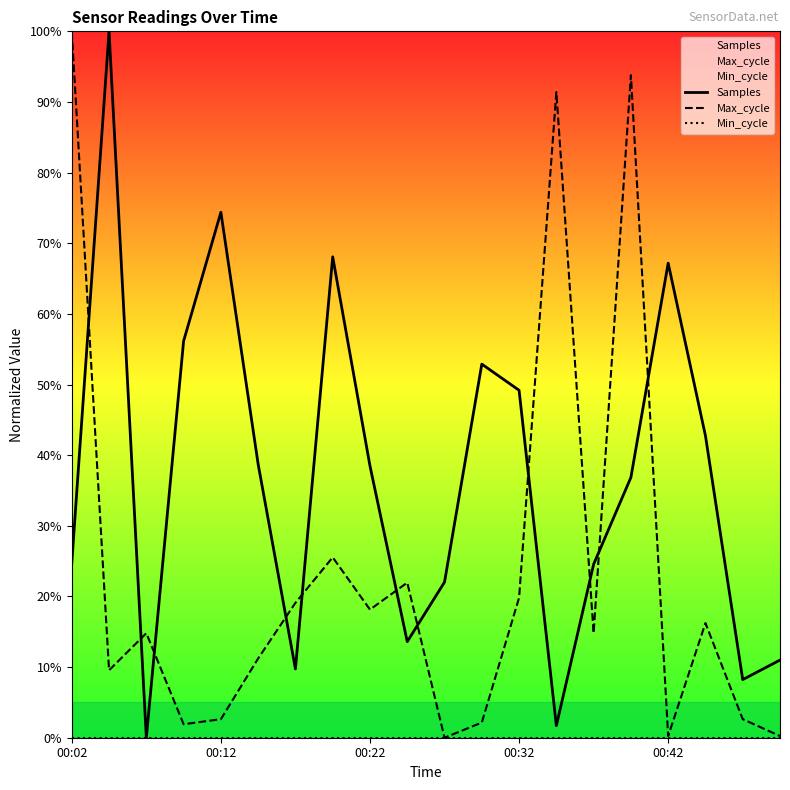

True or false: Max_cycle and Samples intersect in this chart.

True